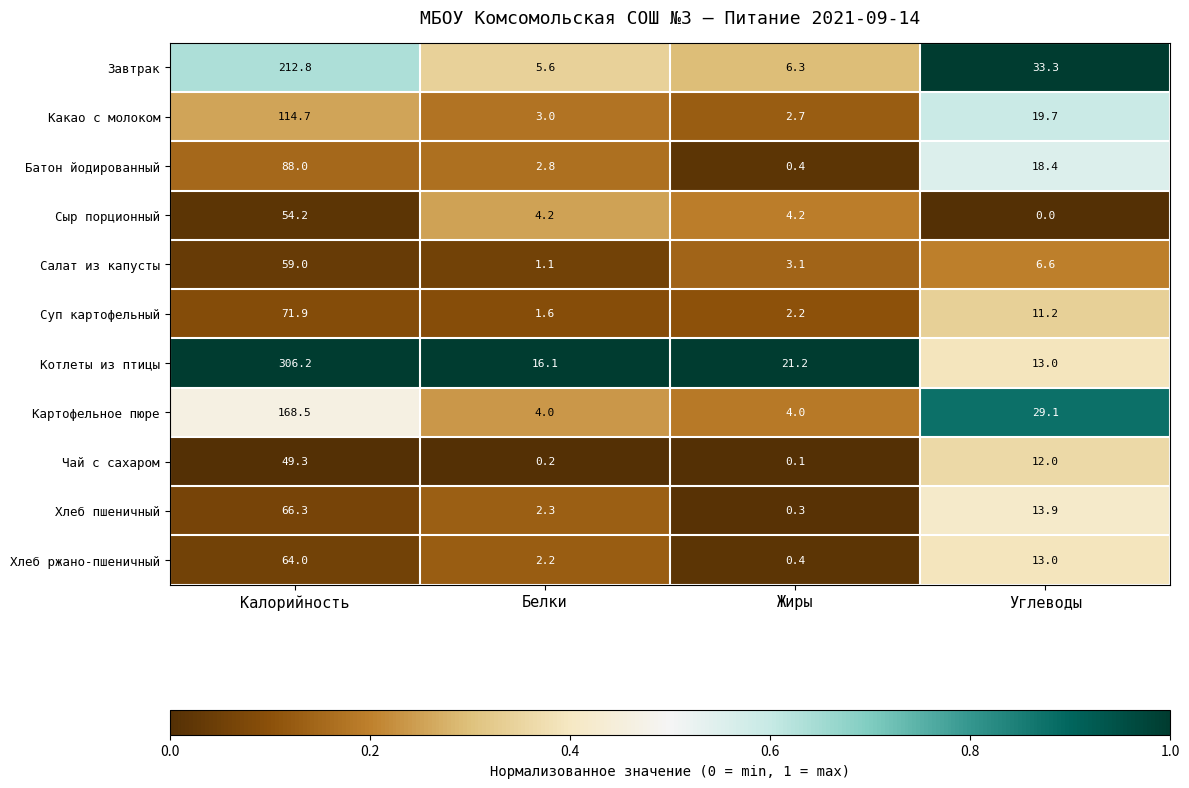

The value of Хлеб пшеничный at Белки is 2.3. True or false?

True